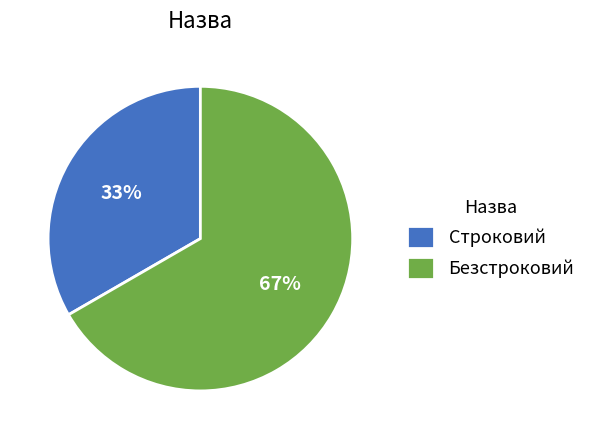

Between Строковий and Безстроковий, which is larger?

Безстроковий